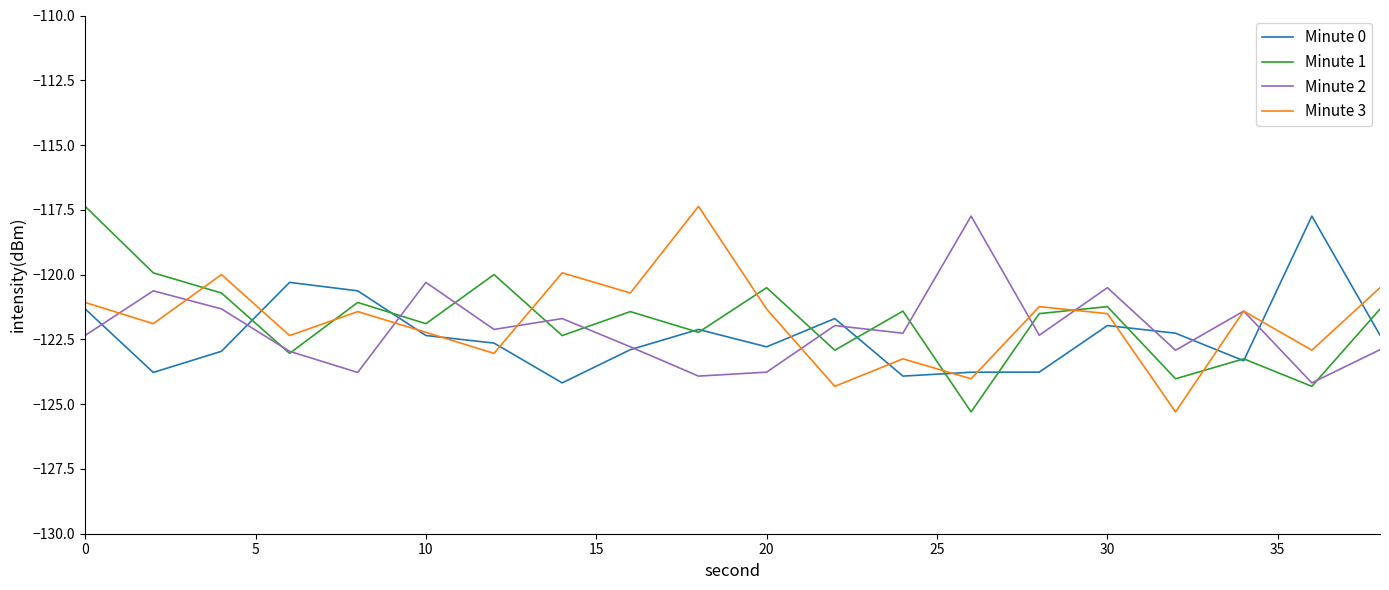

What is the minimum value for Minute 3?

-125.3